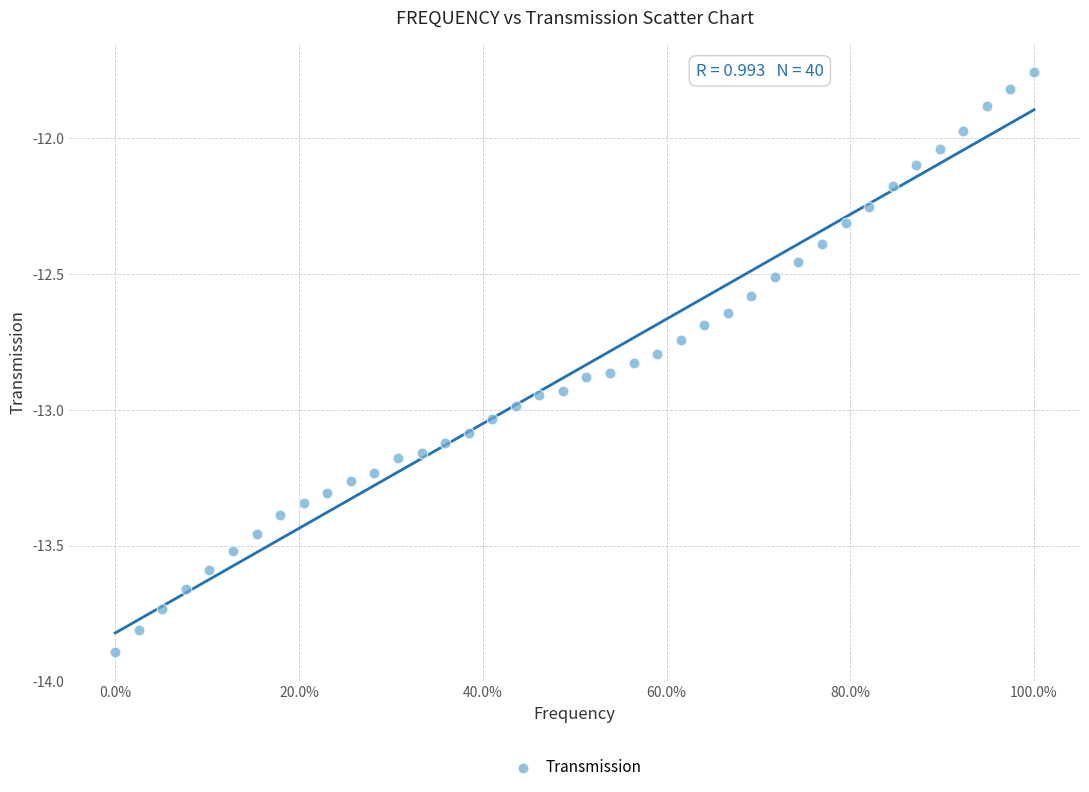

What is the range of Y values (max minus min)?

2.1